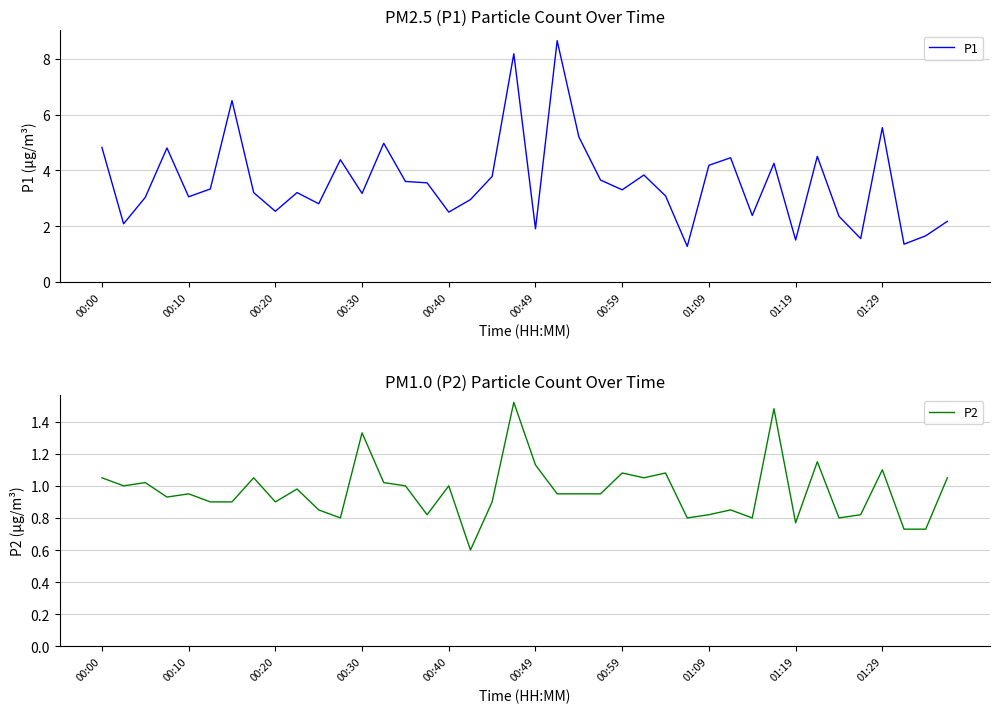

True or false: P2 and P1 cross at least once.

False